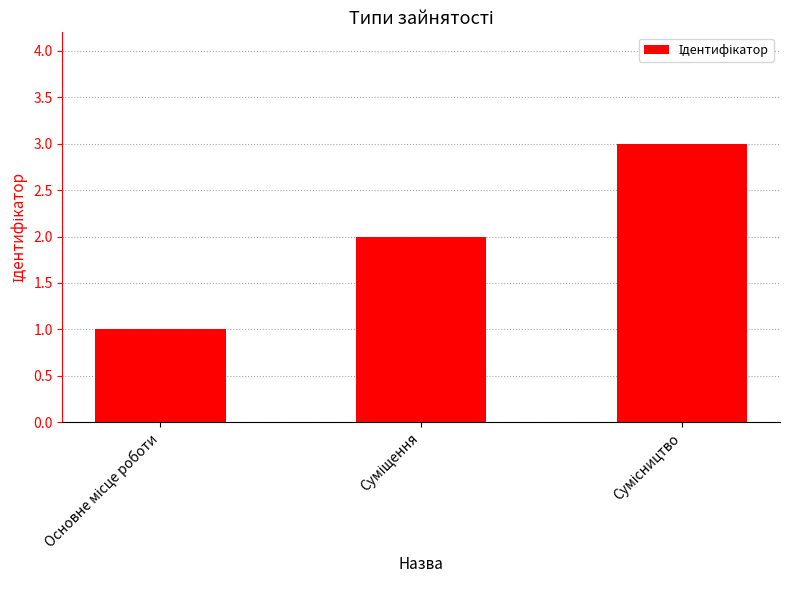

What is the maximum value shown in the chart?

3